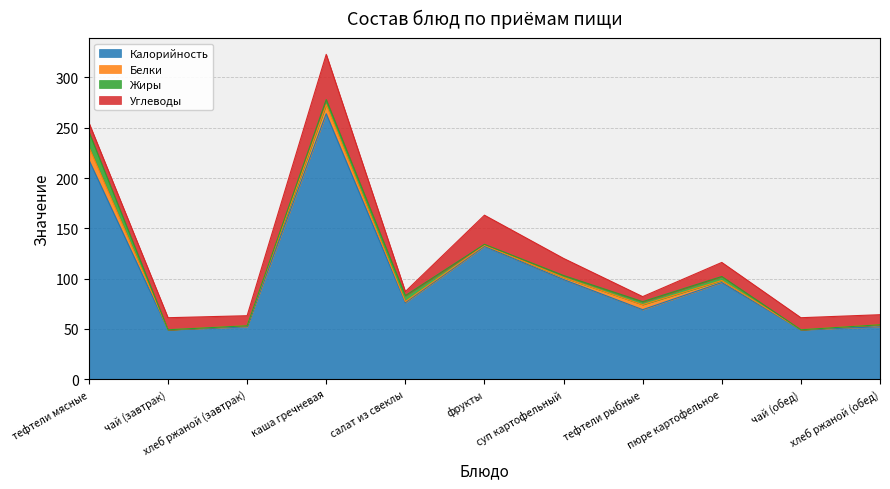

True or false: Жиры has more than 1 points higher than both neighbors.

True